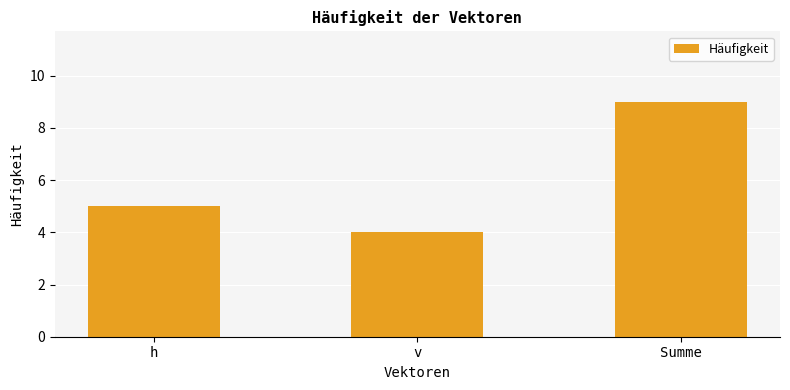

What is the minimum value shown in the chart?

4